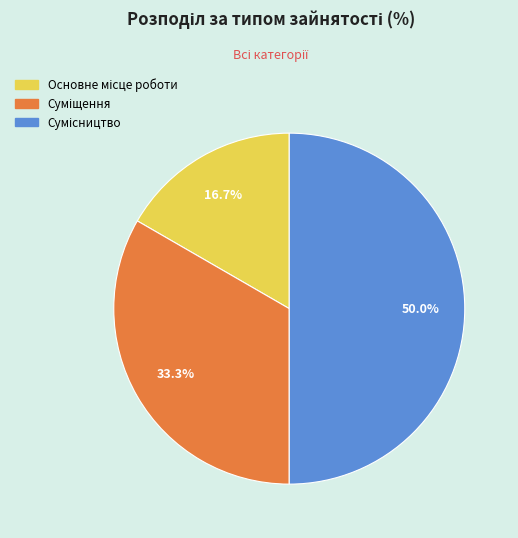

How many segments does this pie chart have?

3